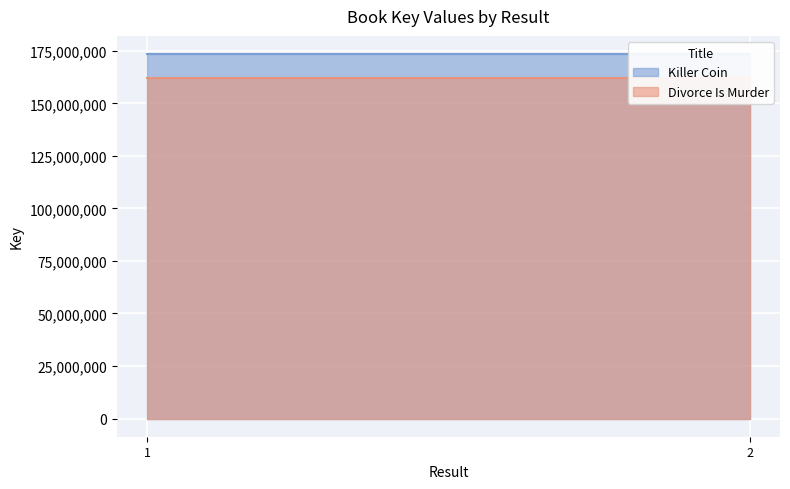

How many lines are shown in the chart?

2